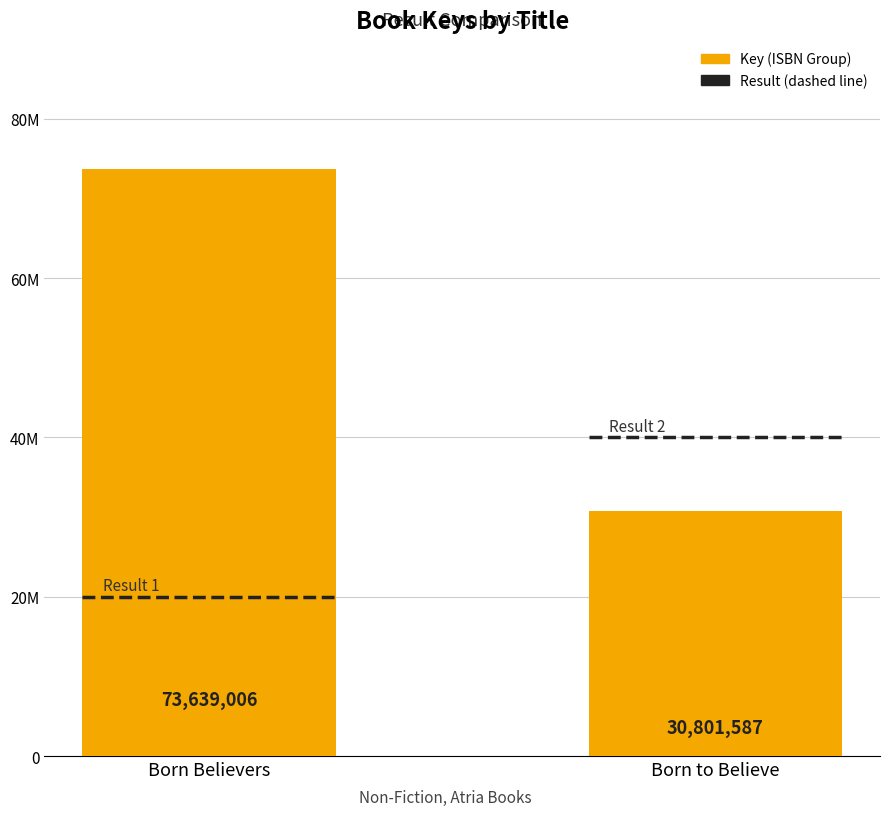

What is the average value?

52220296